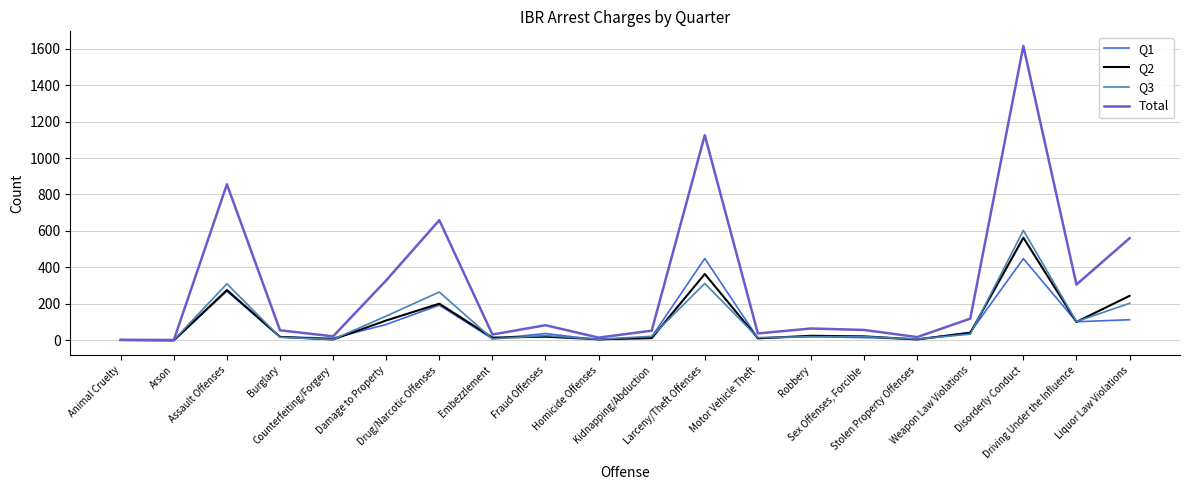

What is the maximum value shown in the chart?

1614